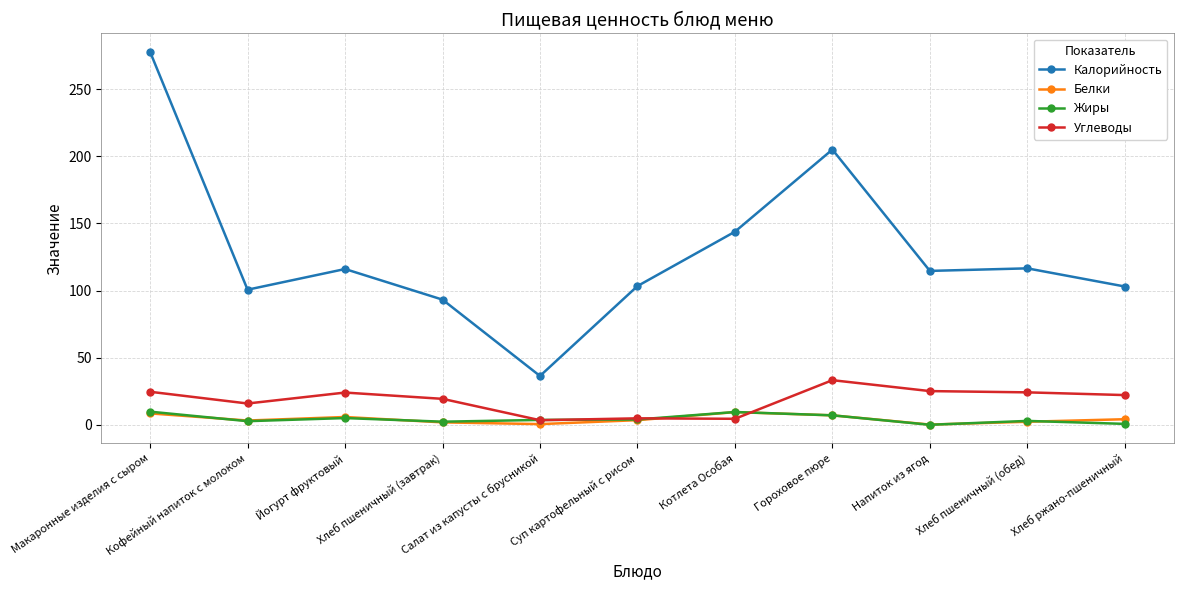

At which label does Углеводы reach its peak?

Гороховое пюре